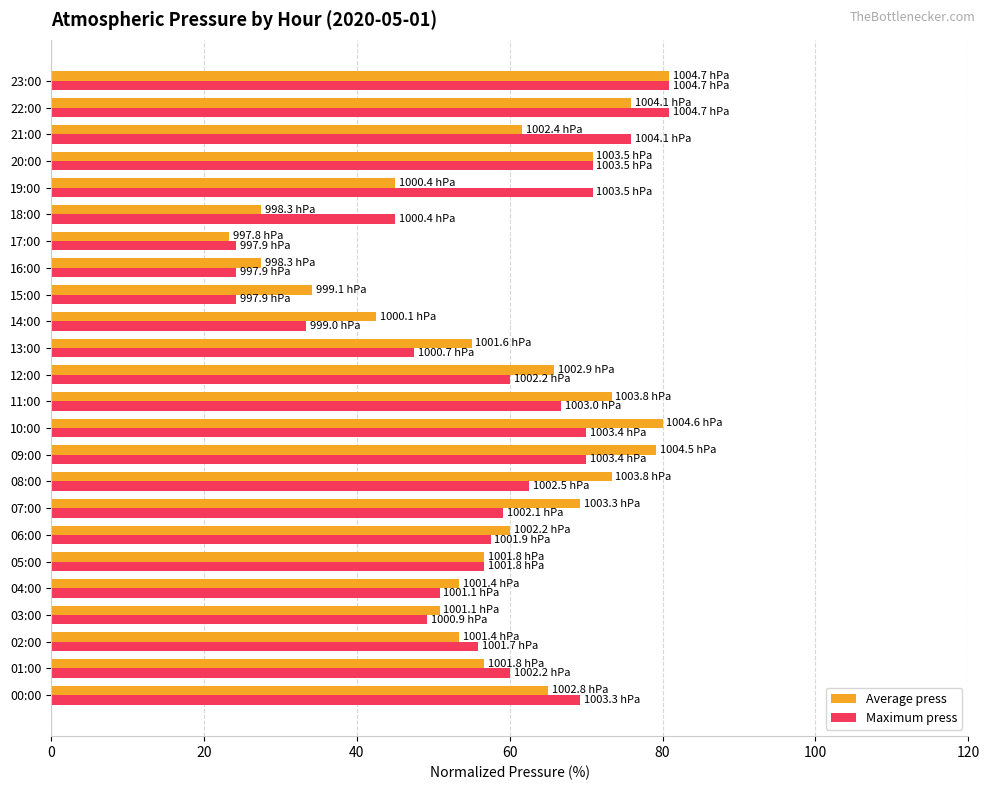

How many data points in Average press are less than 60?

12